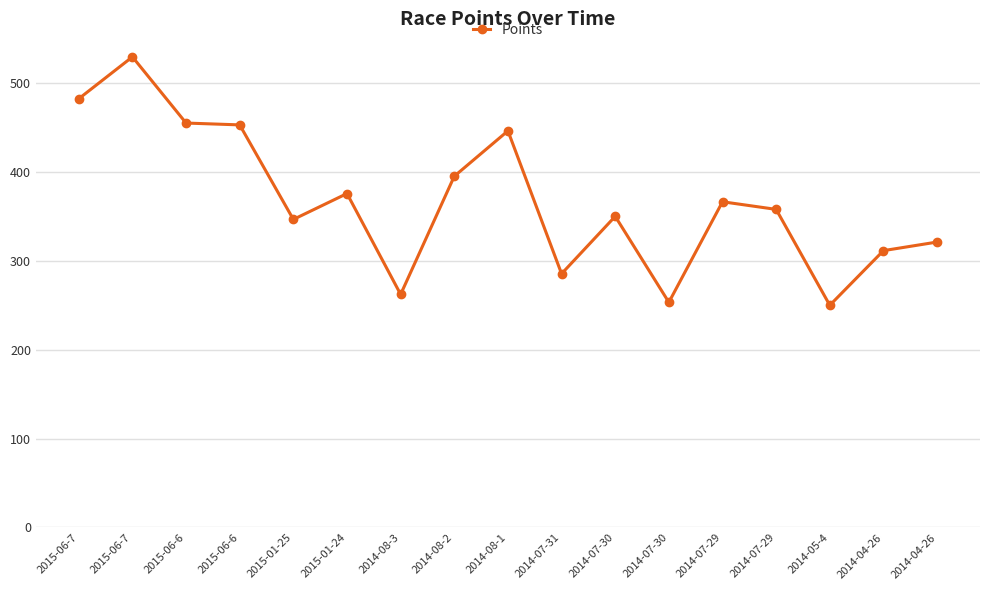

How many lines are shown in the chart?

1